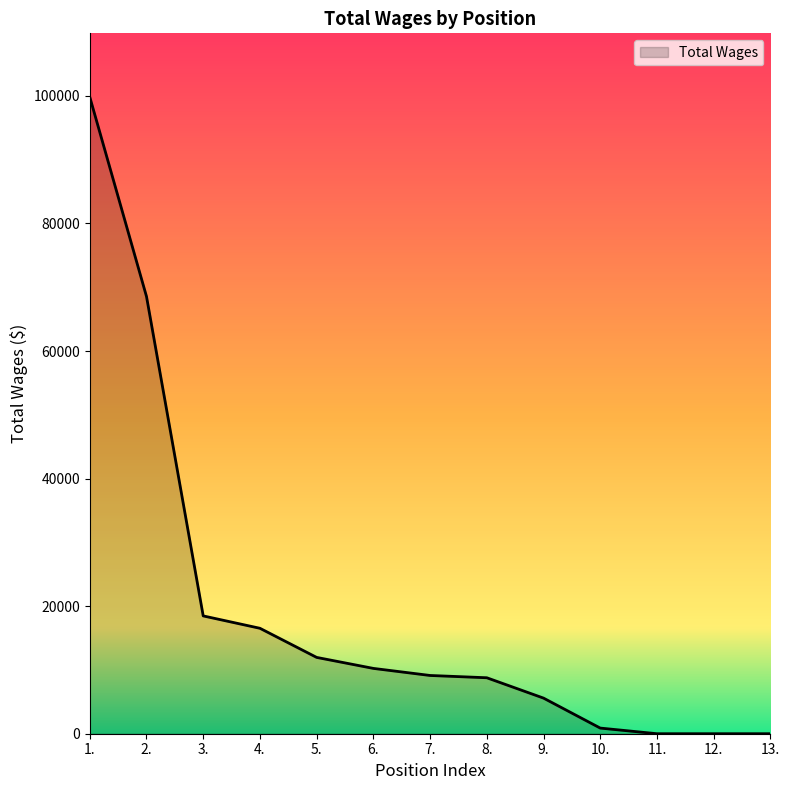

Between 9. and 8., which is larger?

8.